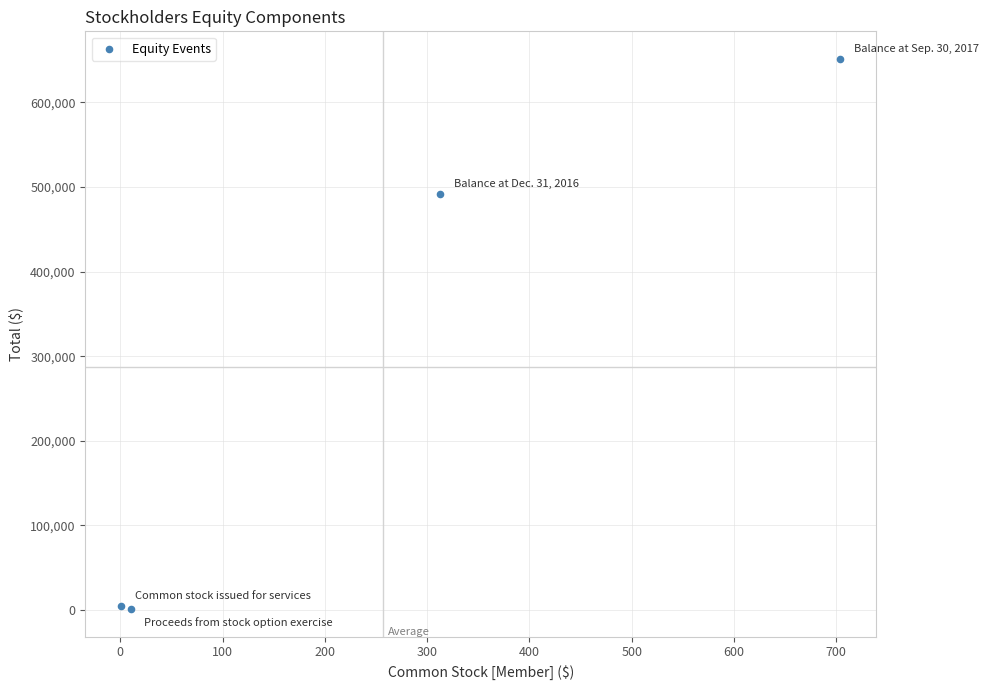

What is the average Y value?

287464